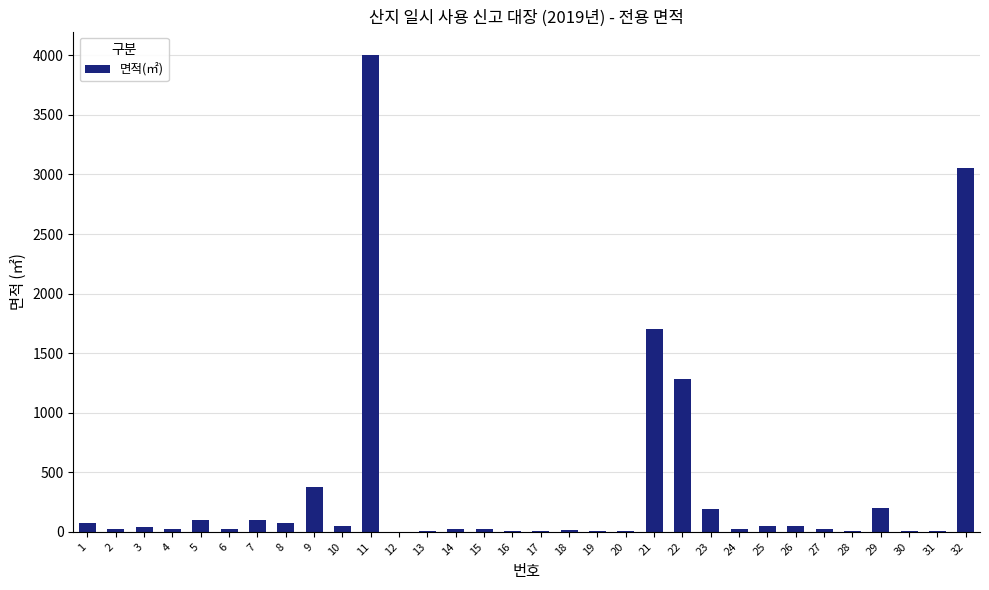

What is the sum of all values?

11546.0